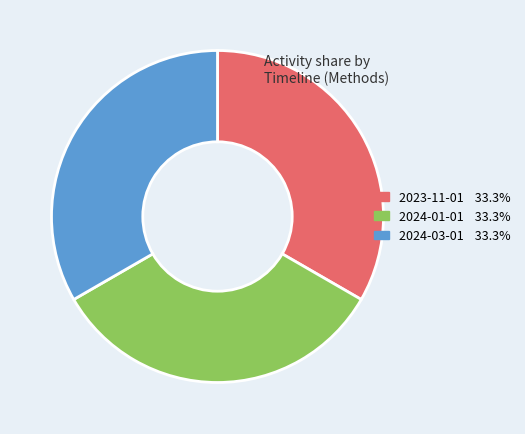

Does any single category account for the majority?

No